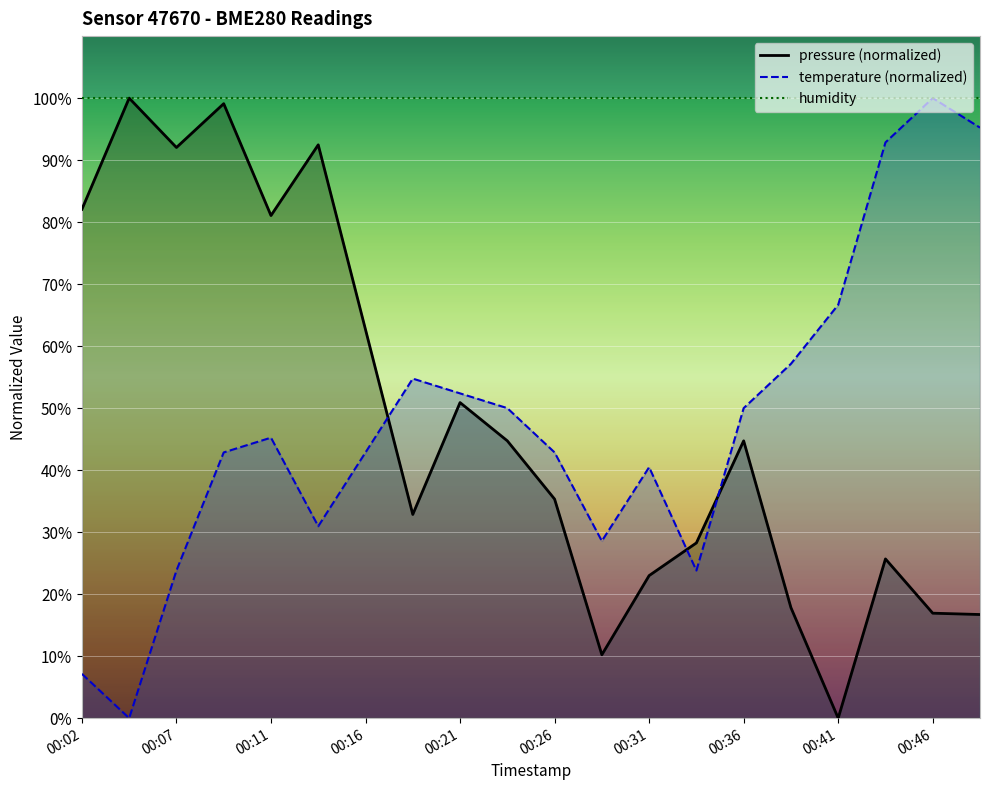

Count the number of categories in the chart.

20